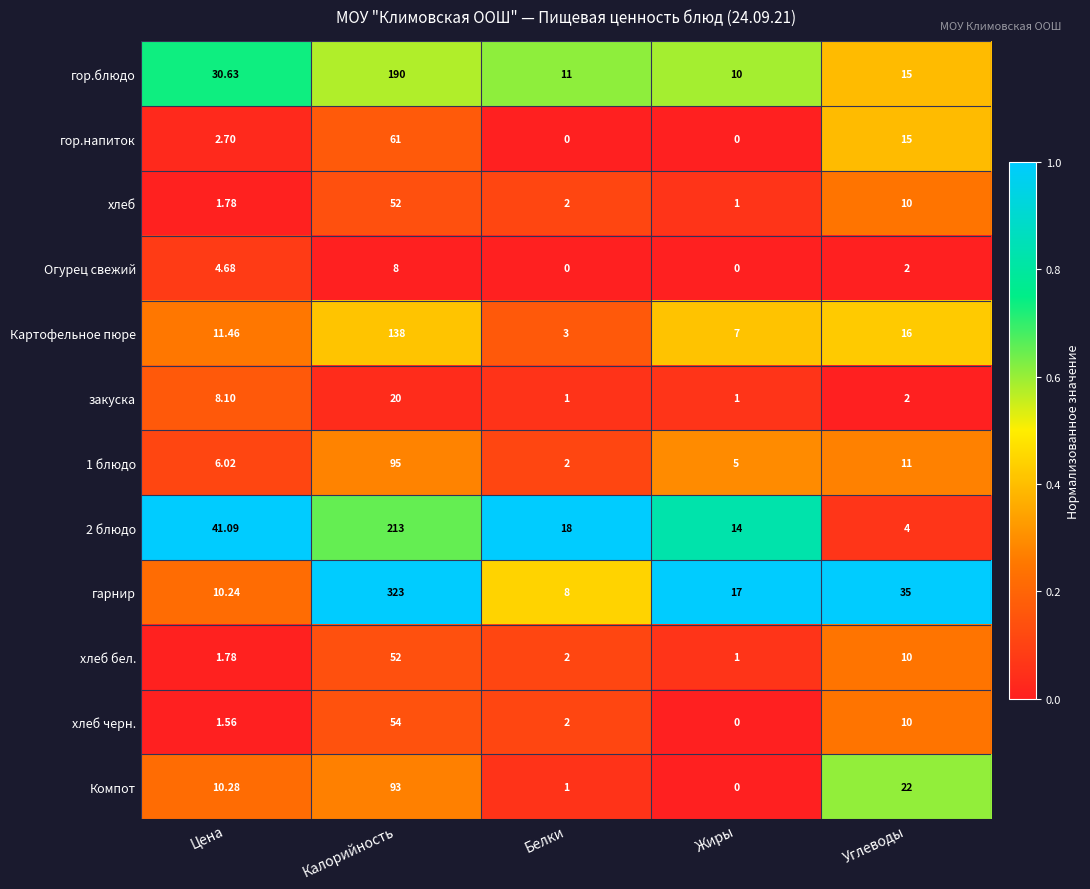

At how many categories does at least one series exceed 0?

5